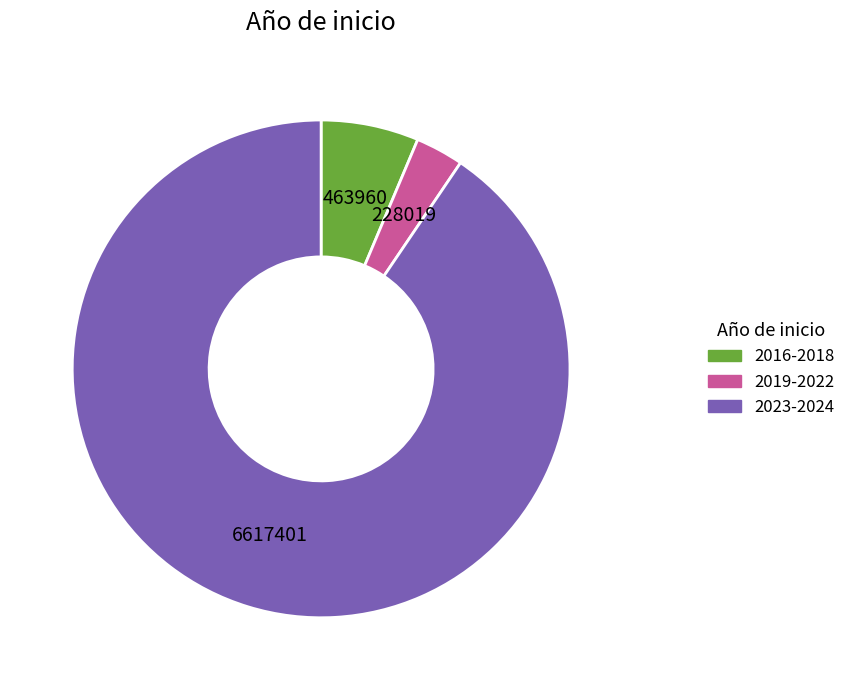

How many slices are in this pie chart?

3